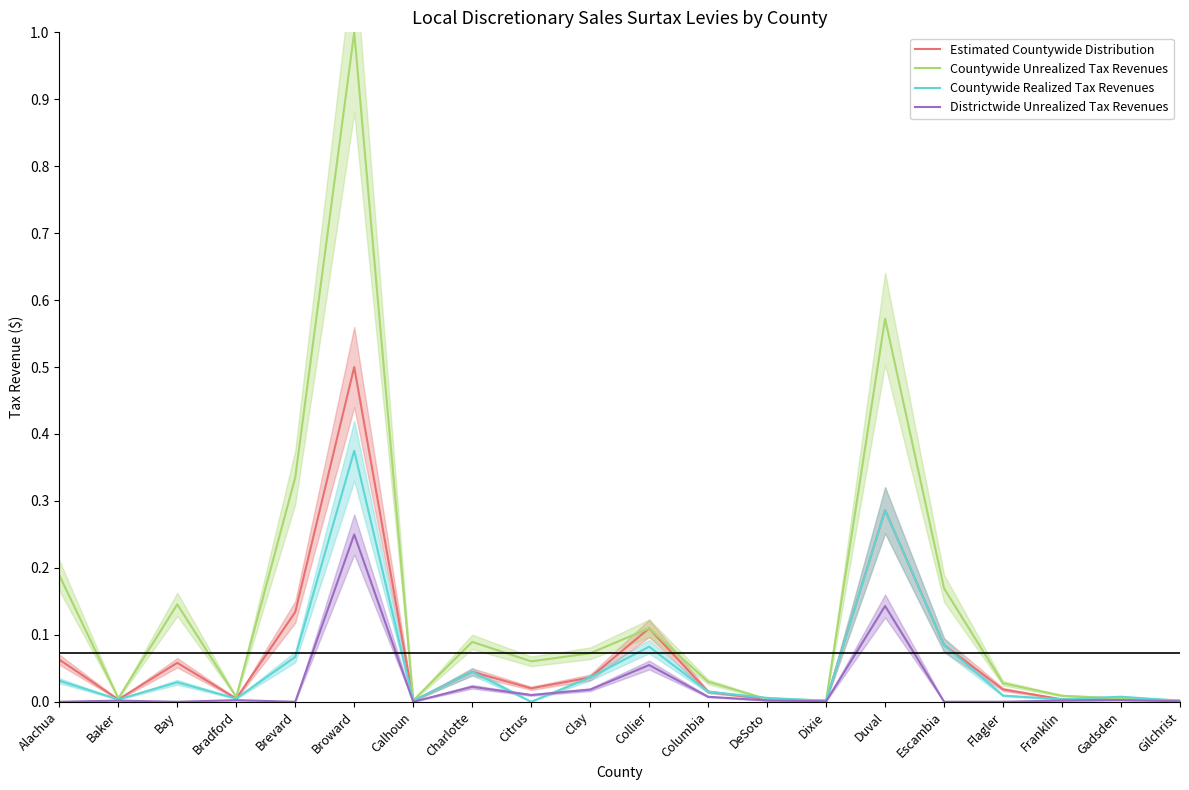

Is the value of Countywide Unrealized Tax Revenues at Dixie greater than the value of Estimated Countywide Distribution at Collier?

No